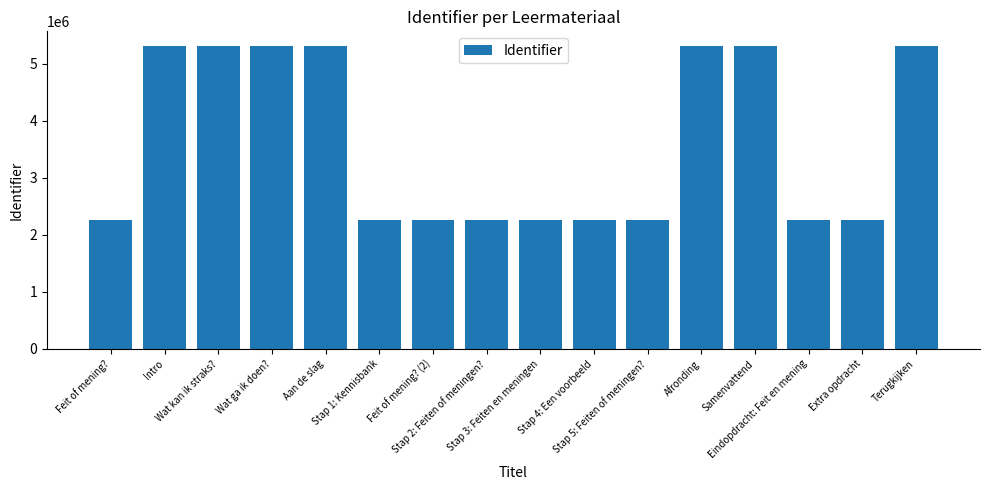

What is the average value?

3594937